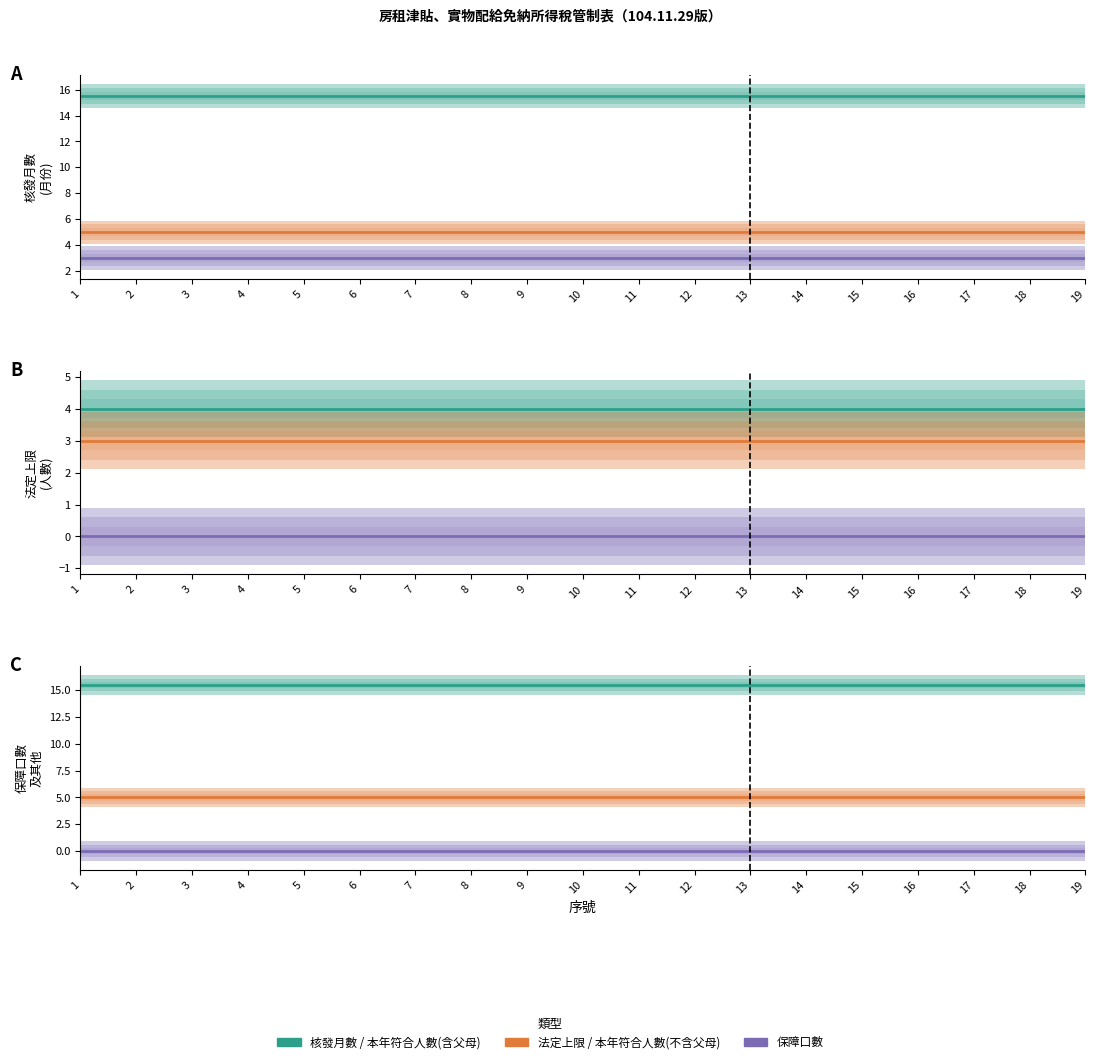

Which series has the largest range (max minus min)?

核發月數